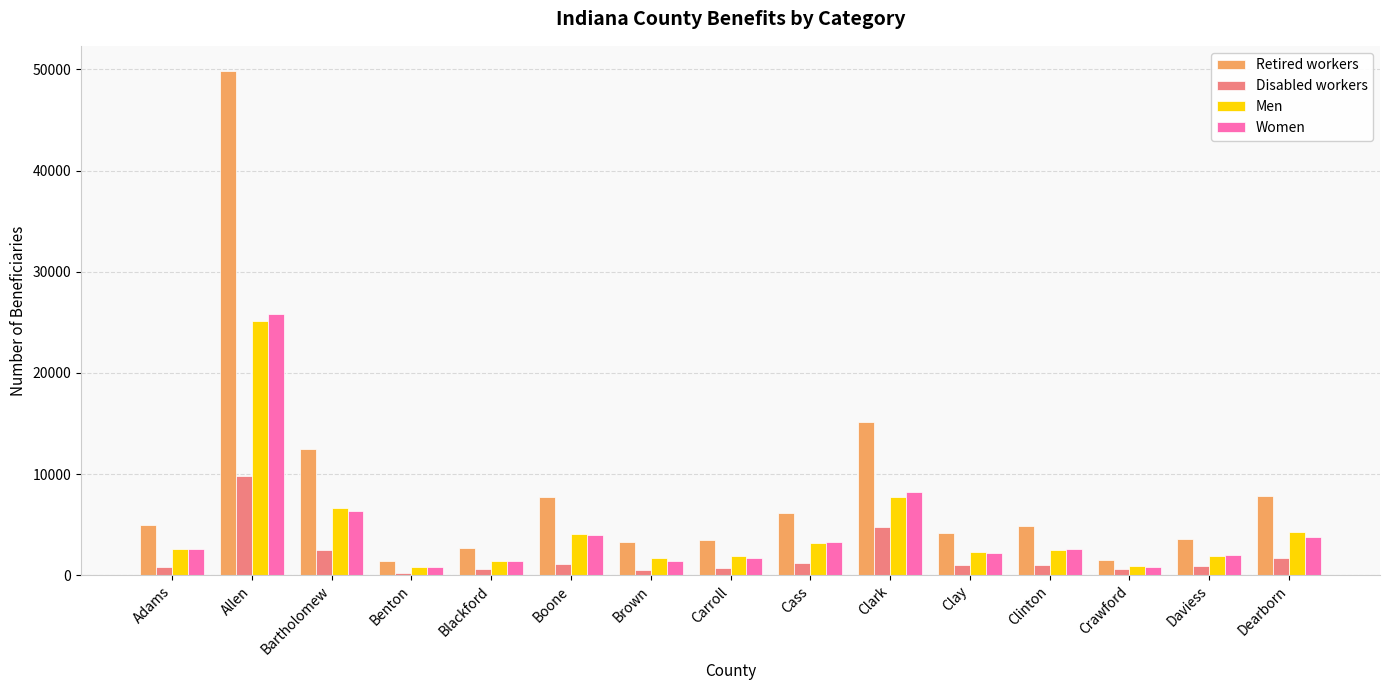

Which series has the largest total across all categories?

Retired workers